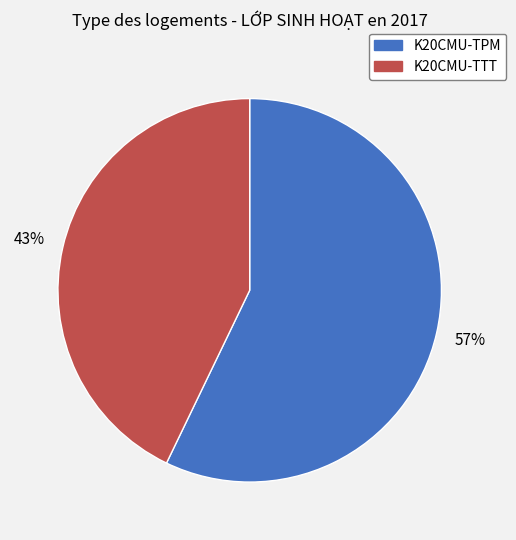

Is it true that K20CMU-TPM is 57% of the pie?

True